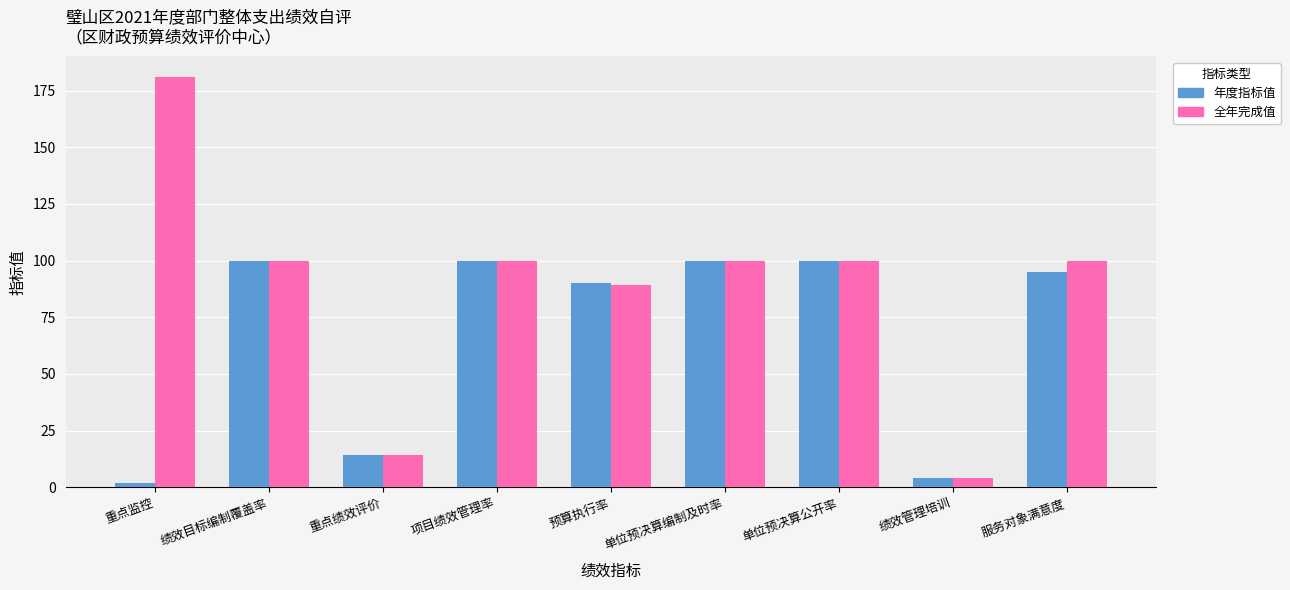

Which series has the largest range (max minus min)?

全年完成值